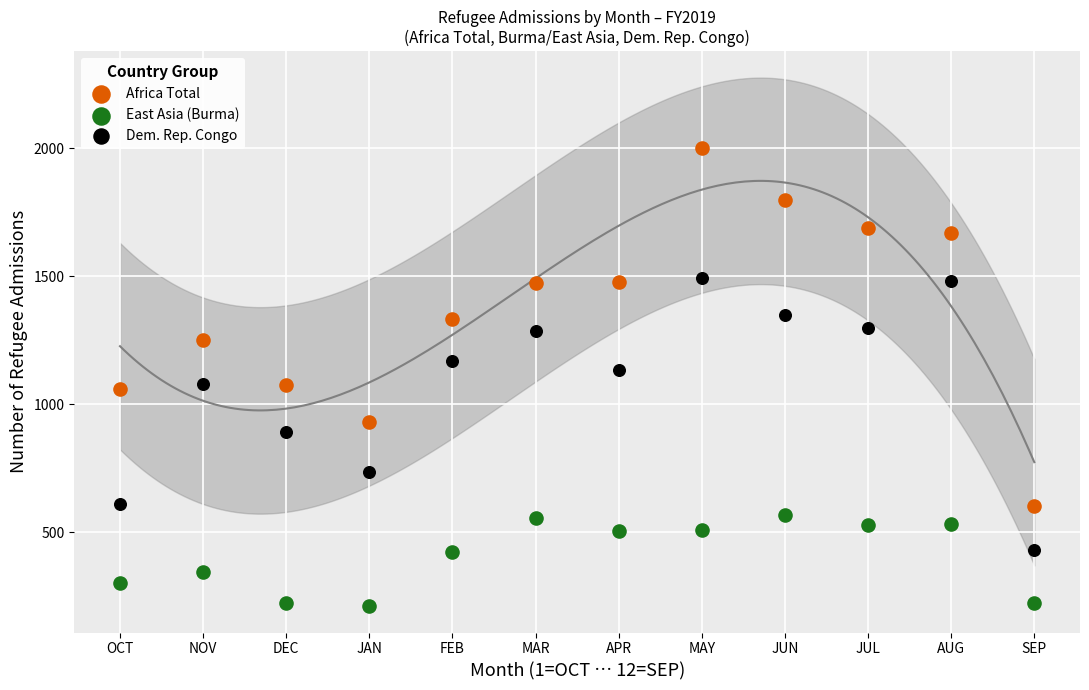

Across all data points, what is the range of Y values (max minus min)?

1788